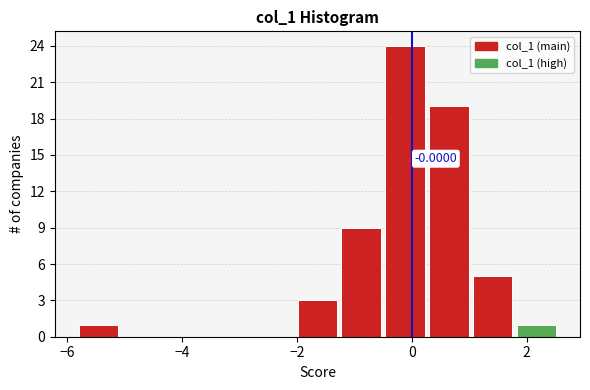

Around what value on the x-axis is the tallest bar? Give the approximate position of its centre, as read against the axis.

-0.2